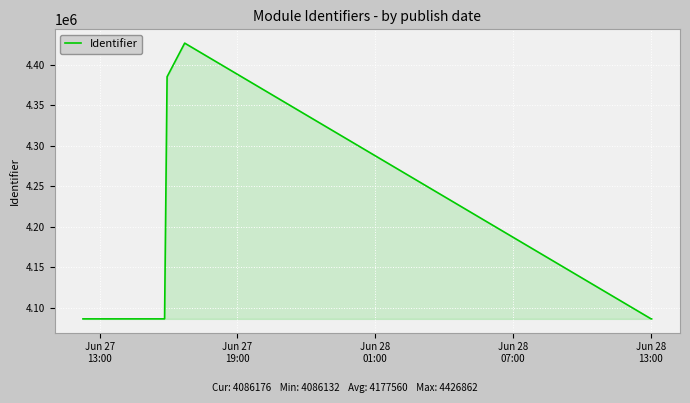

True or false: the data has more than 2 interior local peaks.

False